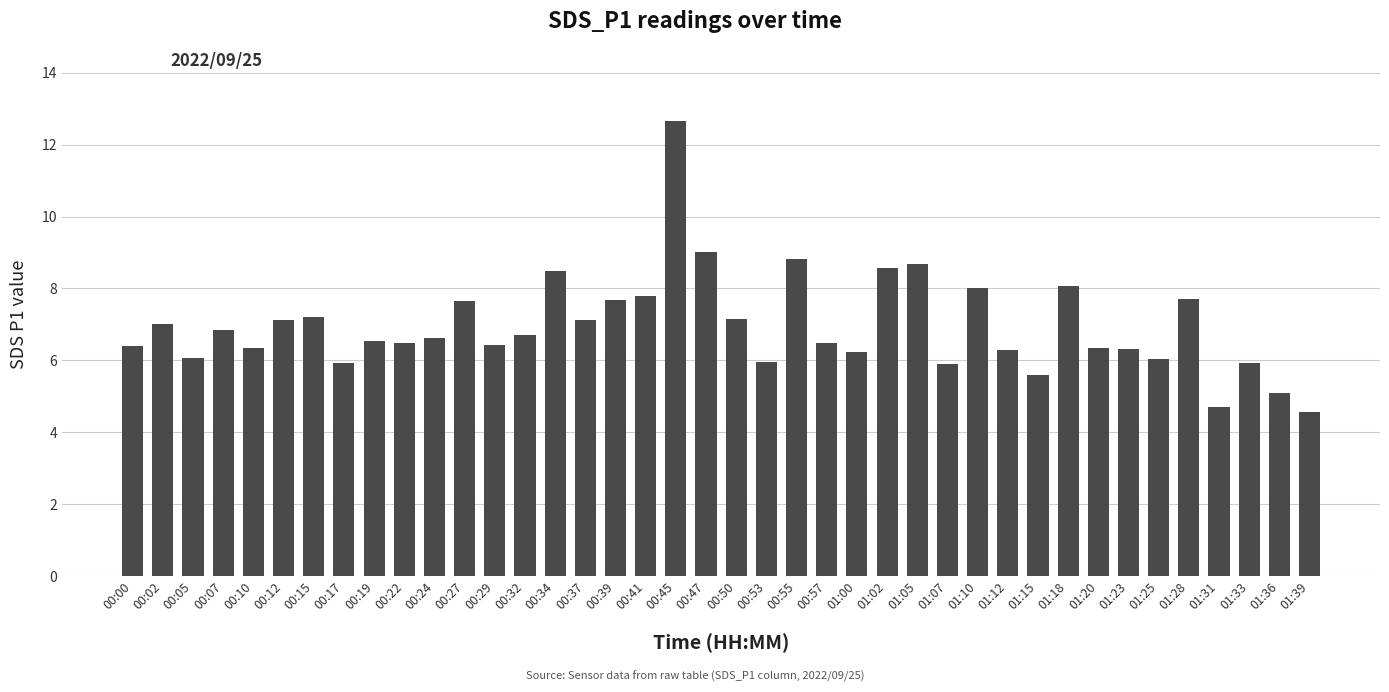

What is the label of the 22nd bar from the right?

00:45